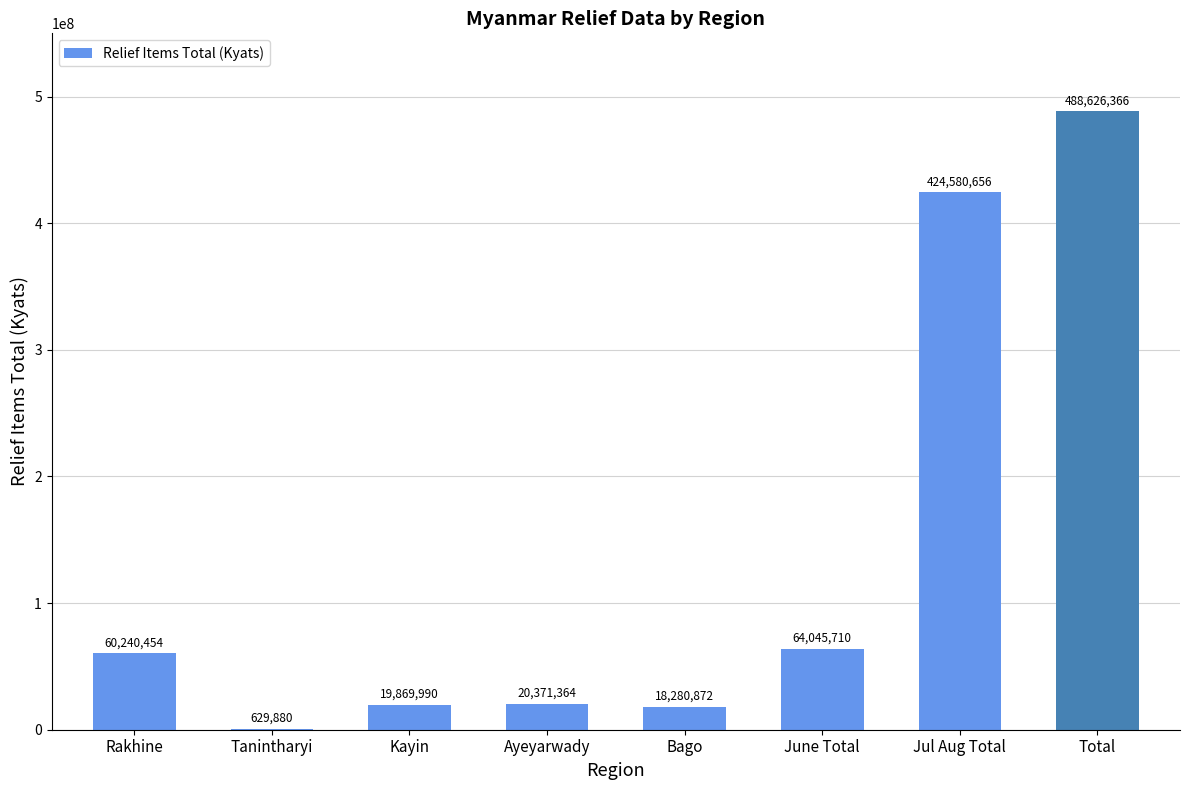

Which has a higher value, Bago or Total?

Total